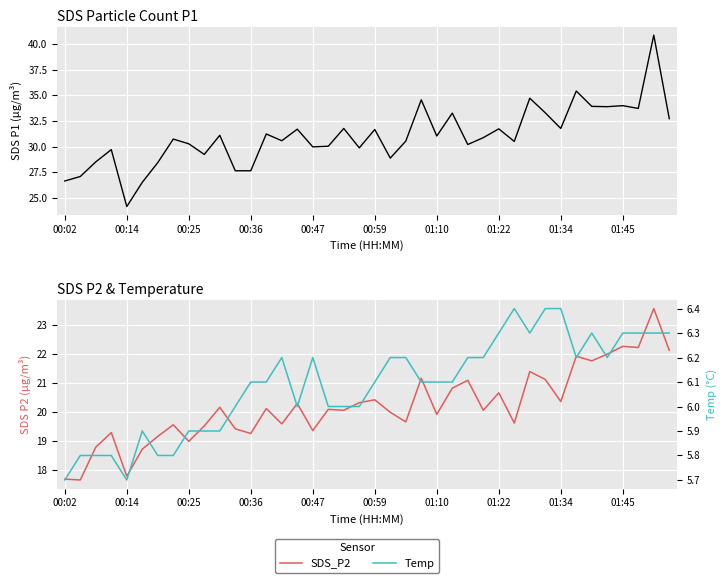

What is the minimum value shown in the chart?

5.7